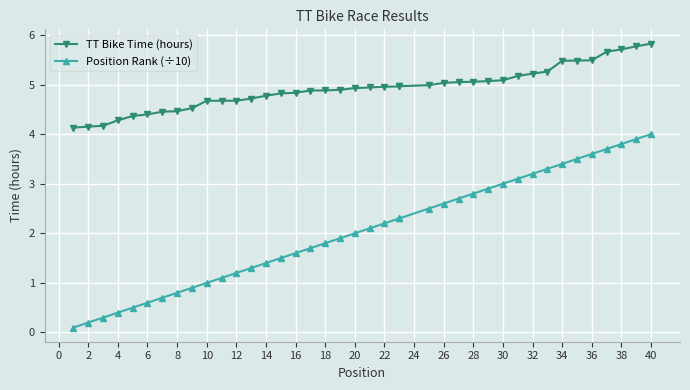

Between 6 and 33, which is larger?

33